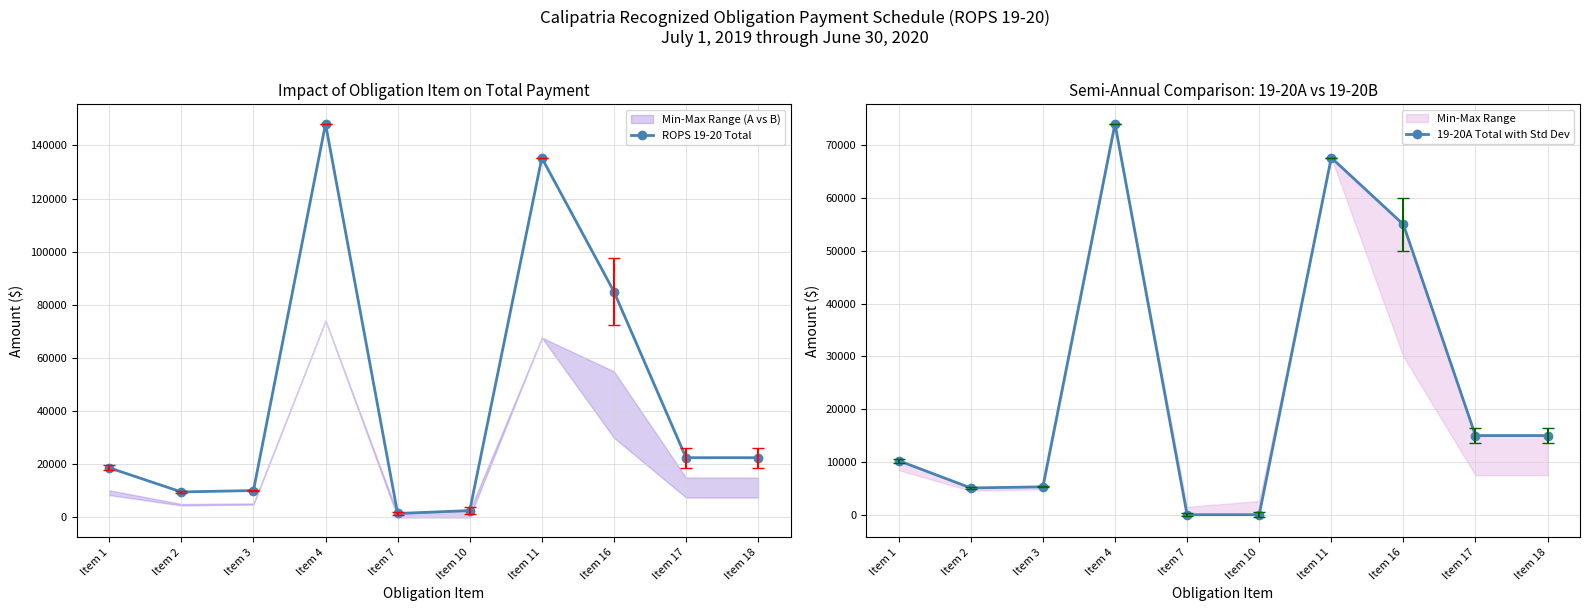

Reading left to right, transcribe all the data shown in this chart.

ROPS 19-20 Total: Item 1=18688	Item 2=9607	Item 3=10135	Item 4=148126	Item 7=1500	Item 10=2600	Item 11=135311	Item 16=85000	Item 17=22500	Item 18=22500
19-20A Total with Std Dev: Item 1=10238	Item 2=5075	Item 3=5288	Item 4=74063	Item 7=0	Item 10=0	Item 11=67656	Item 16=55000	Item 17=15000	Item 18=15000